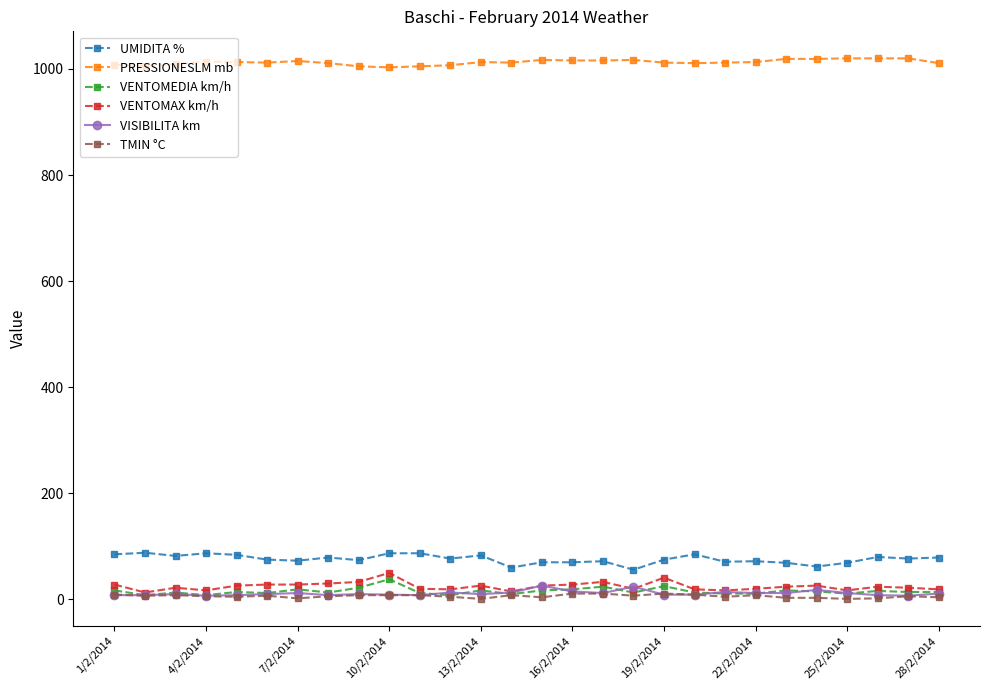

Which series has the largest total across all categories?

PRESSIONESLM mb